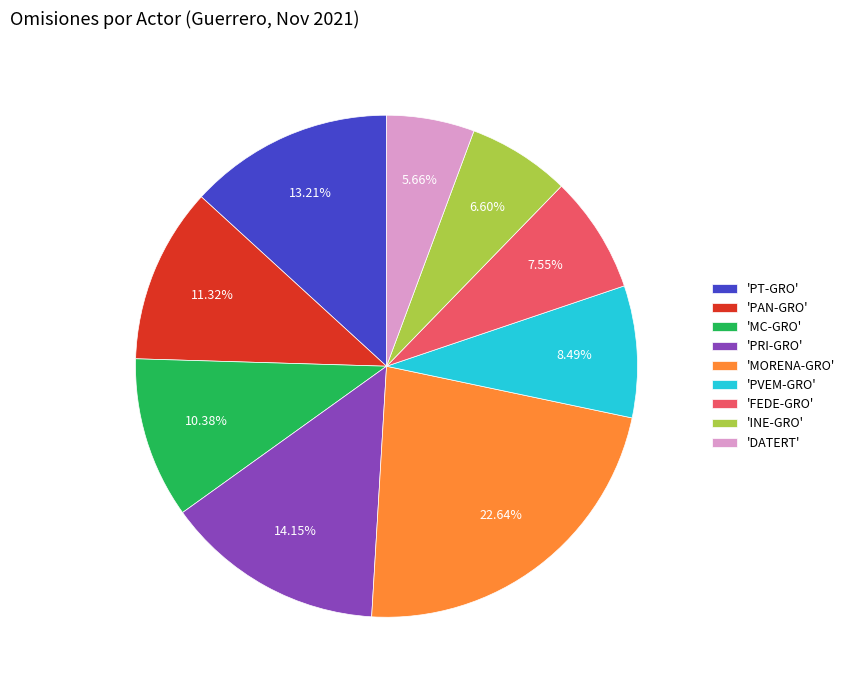

Rank the categories by value from lowest to highest.

'DATERT', 'INE-GRO', 'FEDE-GRO', 'PVEM-GRO', 'MC-GRO', 'PAN-GRO', 'PT-GRO', 'PRI-GRO', 'MORENA-GRO'